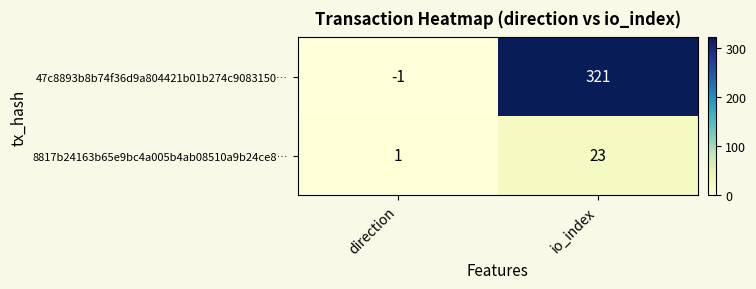

Reading left to right, list all the values displayed in this chart.

47c8893b8b74f36d9a804421b01b274c9083150…: -1	321
8817b24163b65e9bc4a005b4ab08510a9b24ce8…: 1	23